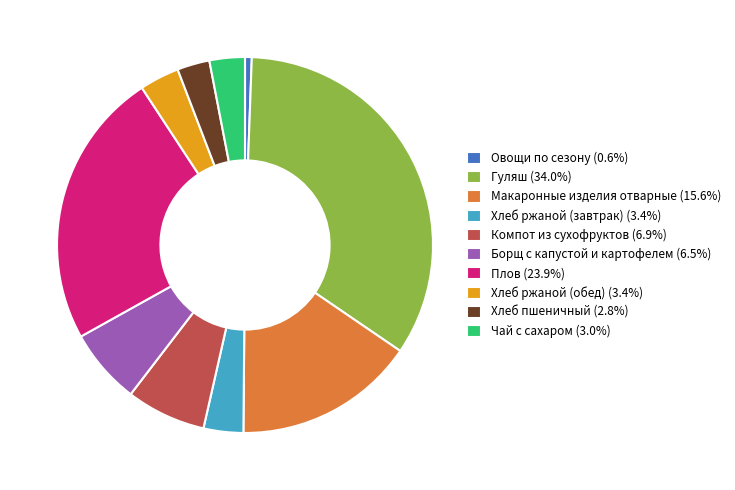

Which slice is the smallest?

Овощи по сезону